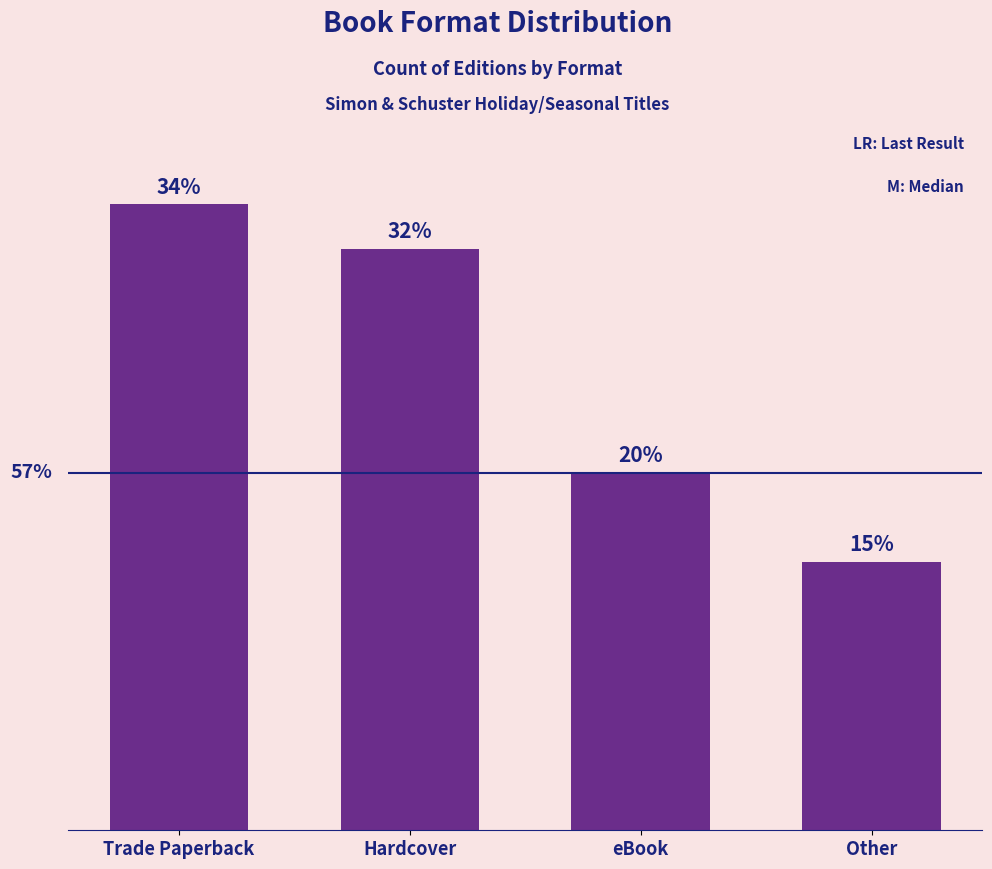

Are the bars horizontal?

No